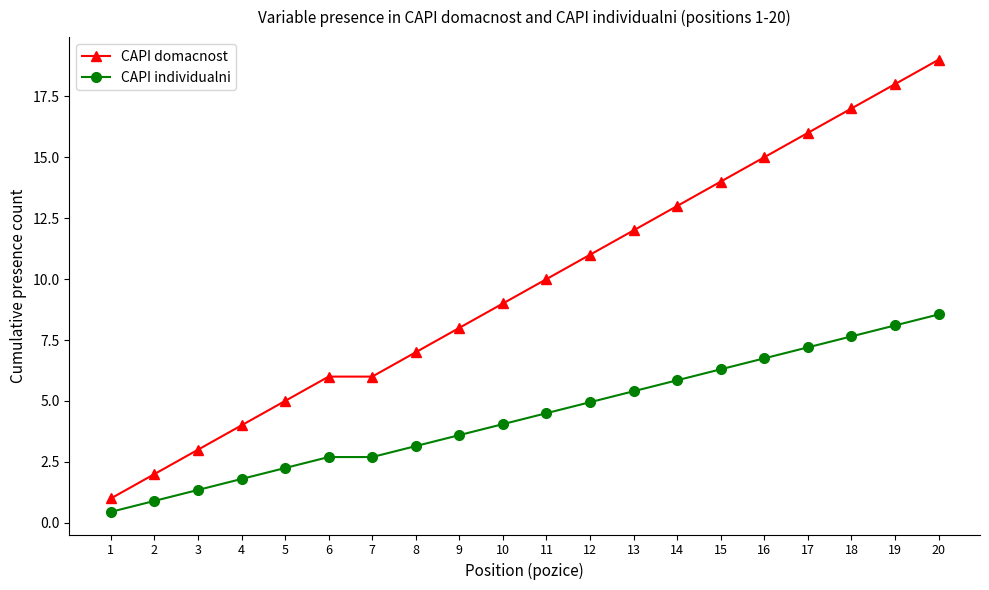

Is it true that CAPI domacnost equals 8.0 at 9?

True